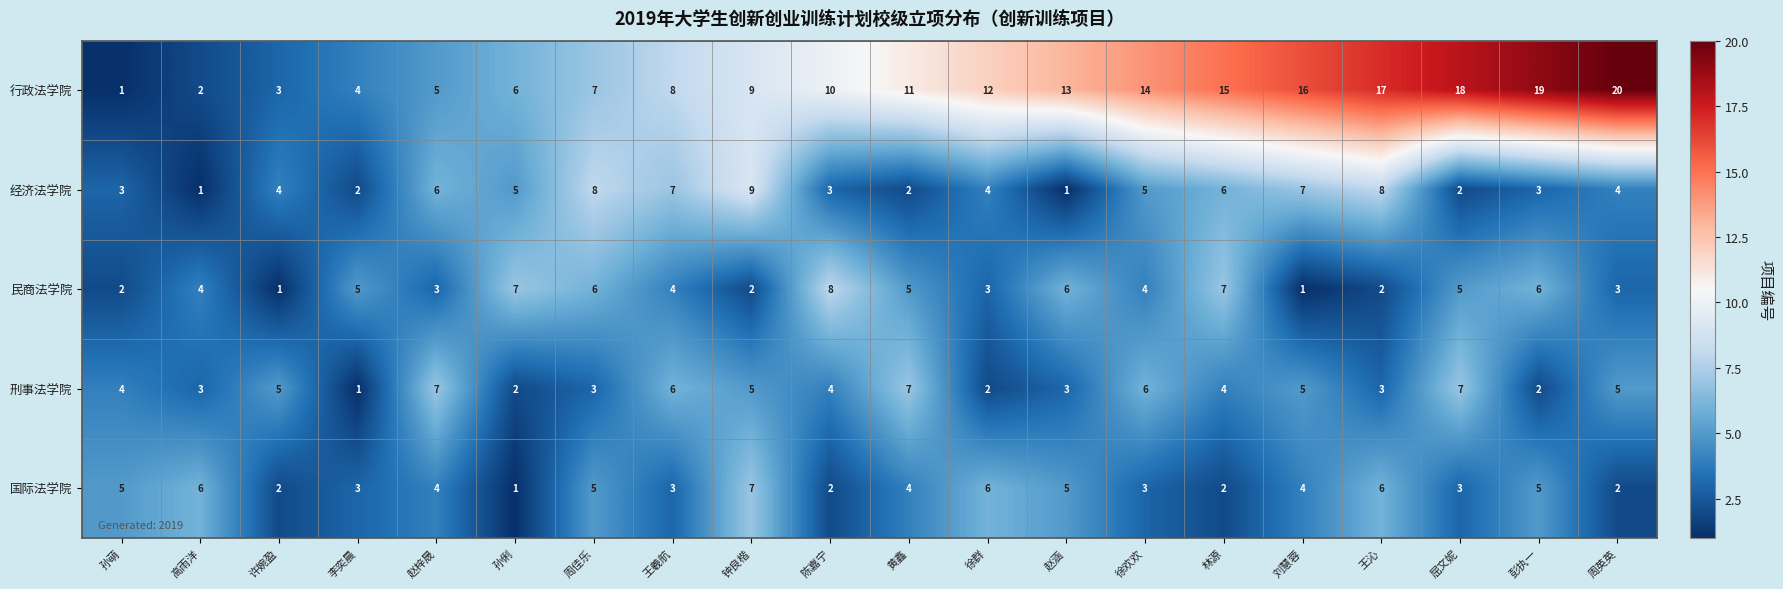

What is the sum of the 经济法学院 values at 许婉盈 and 高雨洋?

5